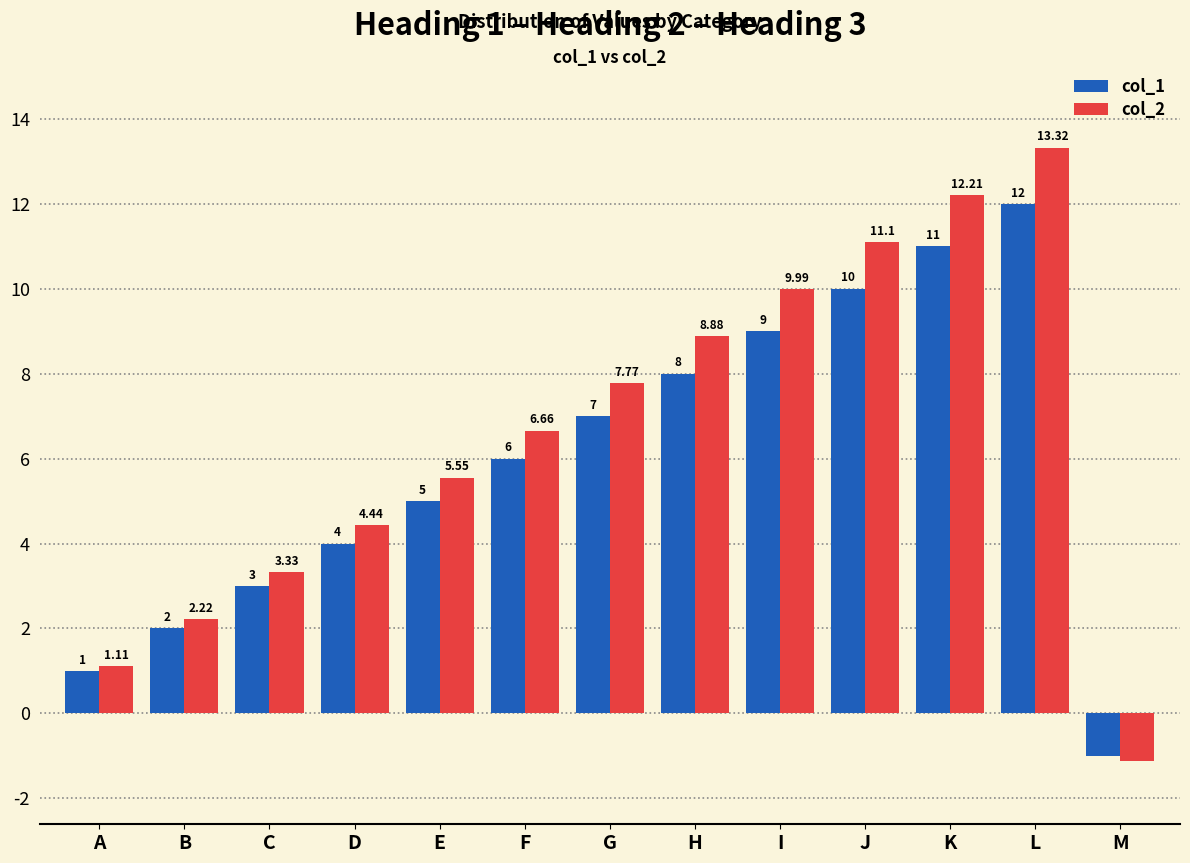

How many bars are there in each group?

2